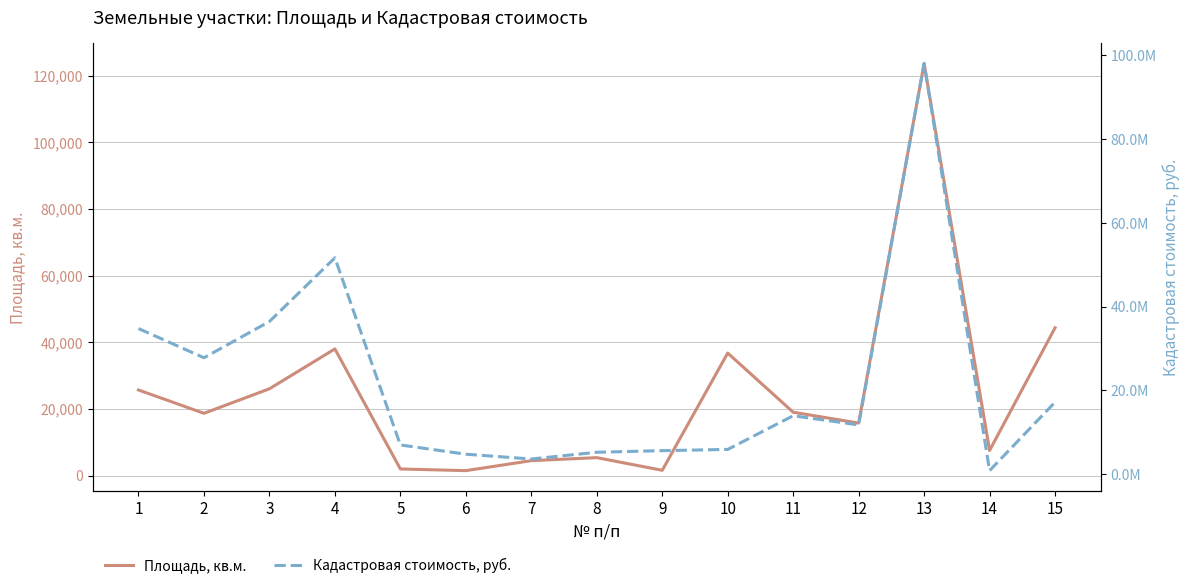

Which series changed the most between 8 and 15?

Кадастровая стоимость, руб.